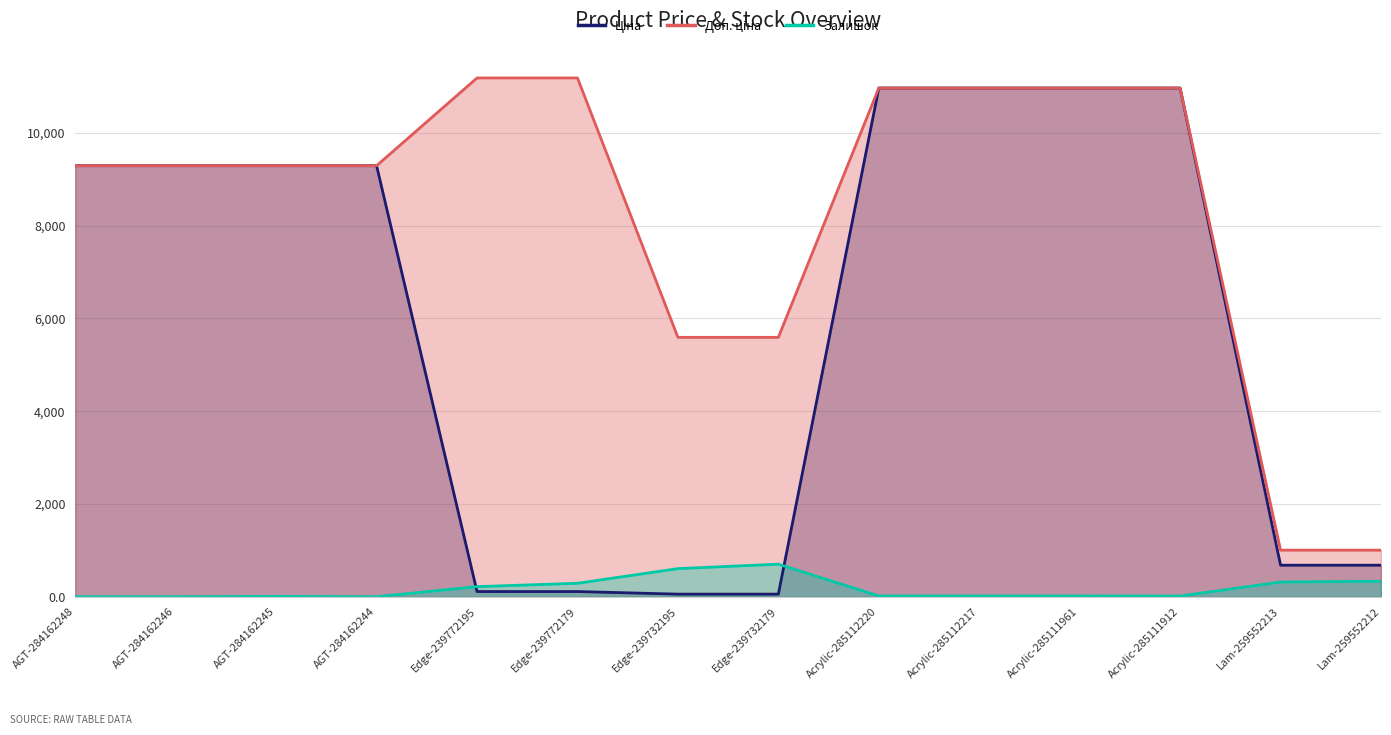

Does the chart display data point markers on the line(s)?

No